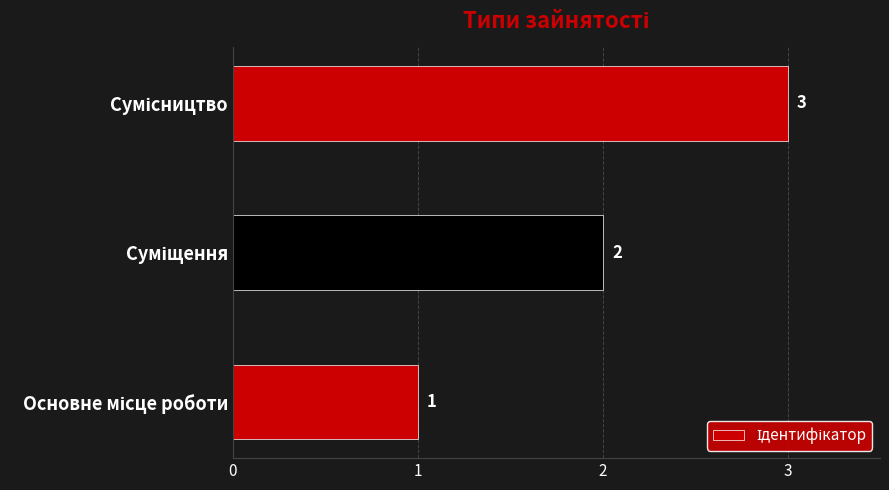

What is the greatest value displayed?

3